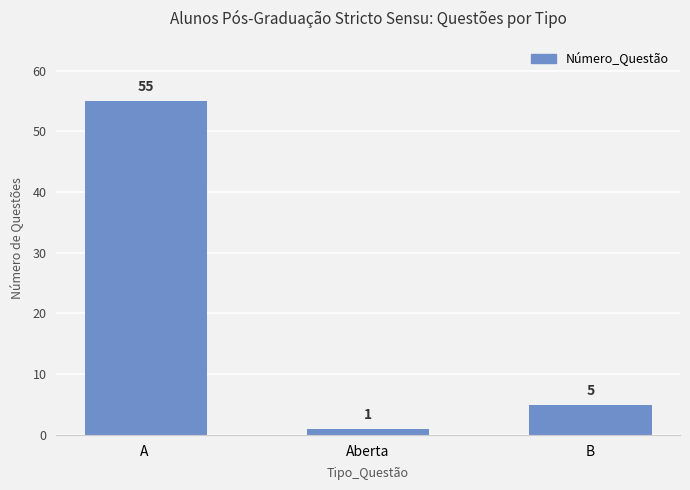

Is it true that the value at B is 5?

True